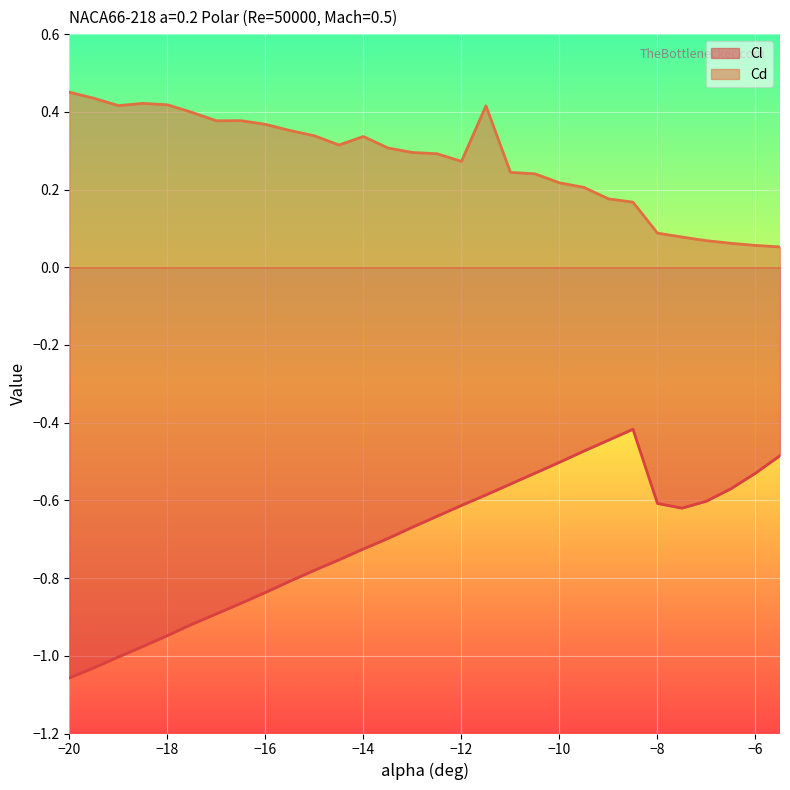

True or false: Cl and Cd intersect in this chart.

False